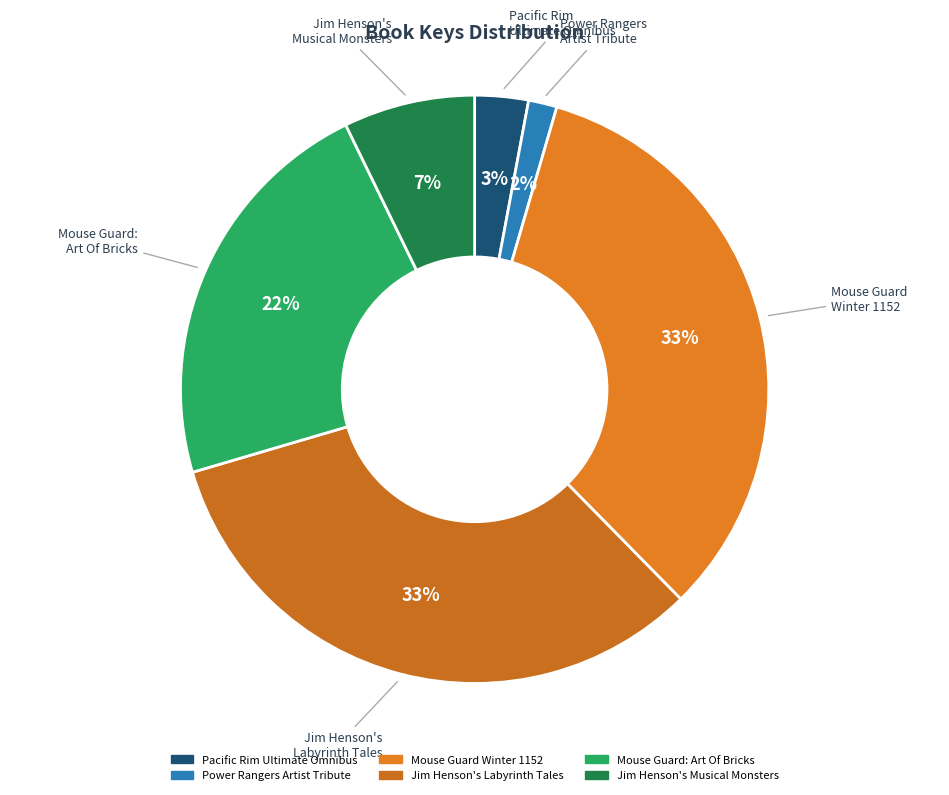

Does any single category account for the majority?

No